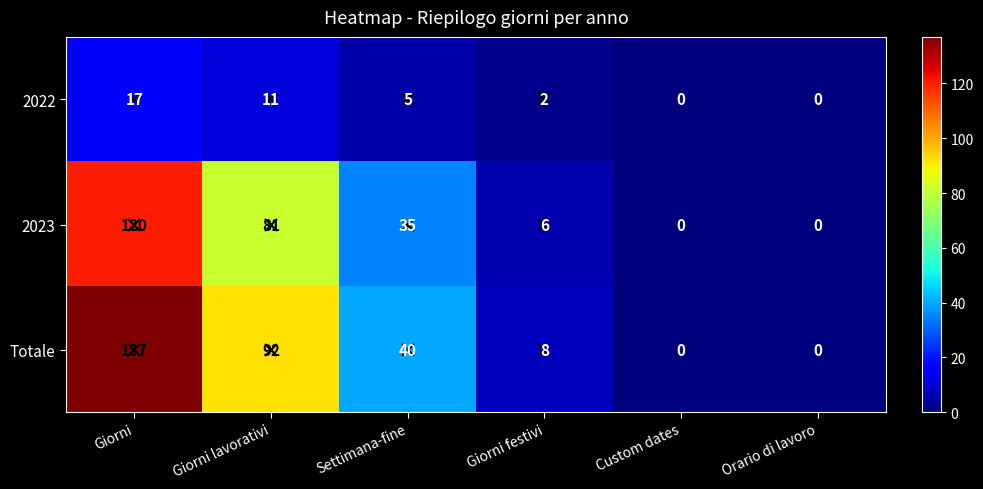

At which category is the sum across all series the highest?

Giorni